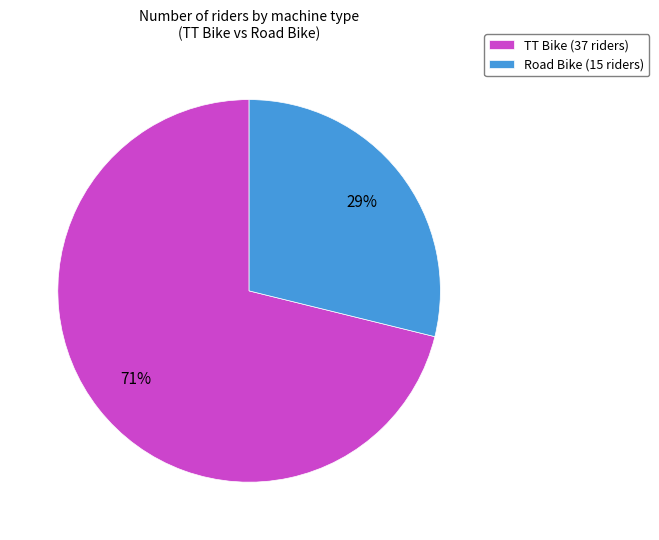

What percentage is the Road Bike slice, to the nearest percent?

29%